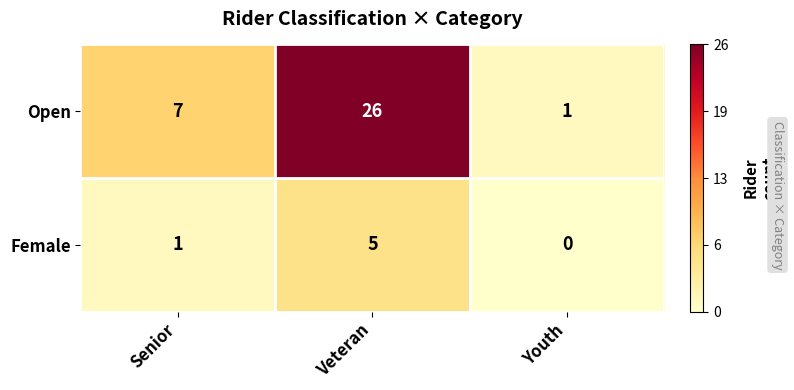

Which series has the largest range (max minus min)?

Open